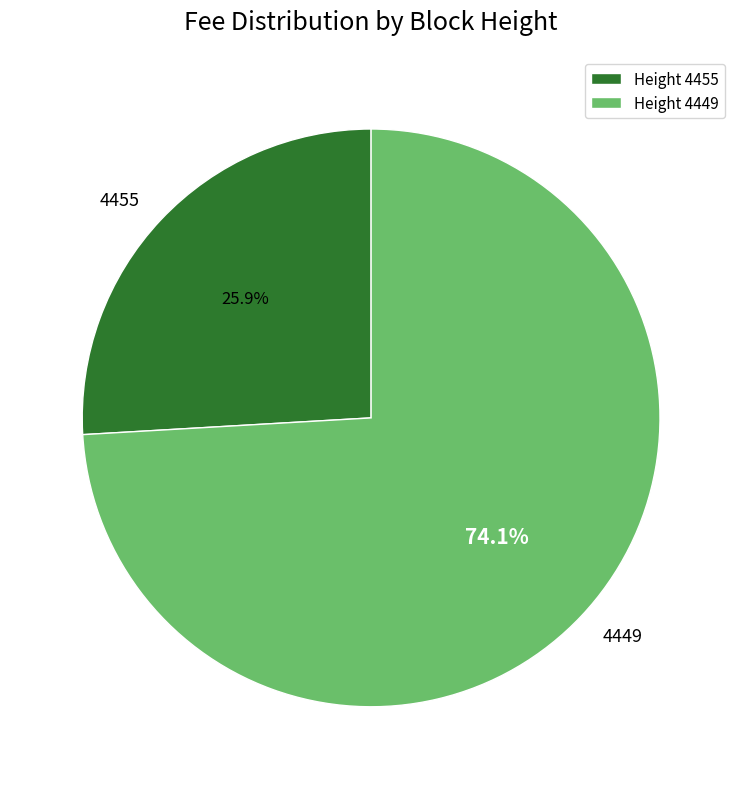

How many slices are in this pie chart?

2